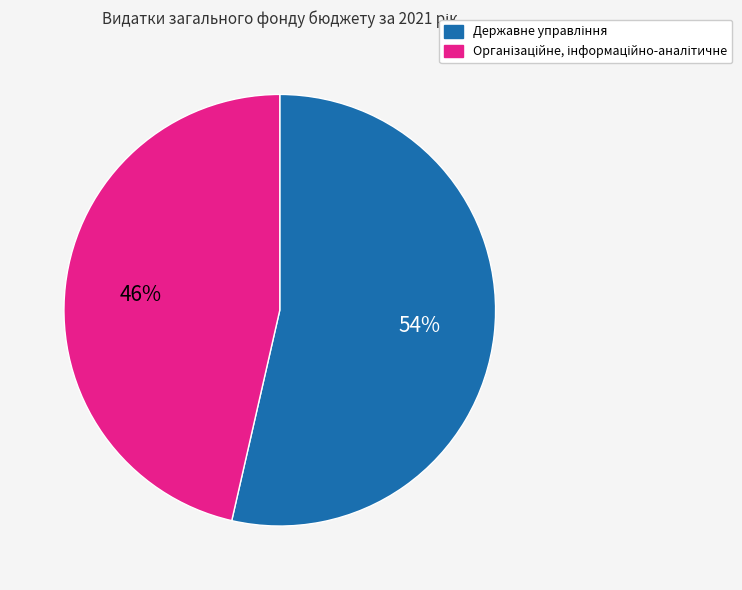

To the nearest percent, what is the average slice percentage?

50%